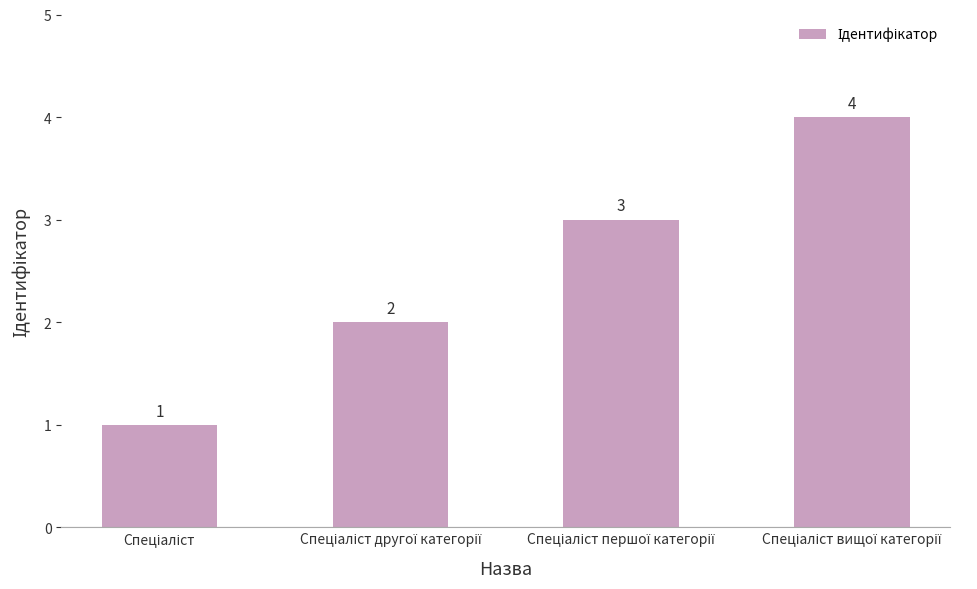

What is the maximum value shown in the chart?

4